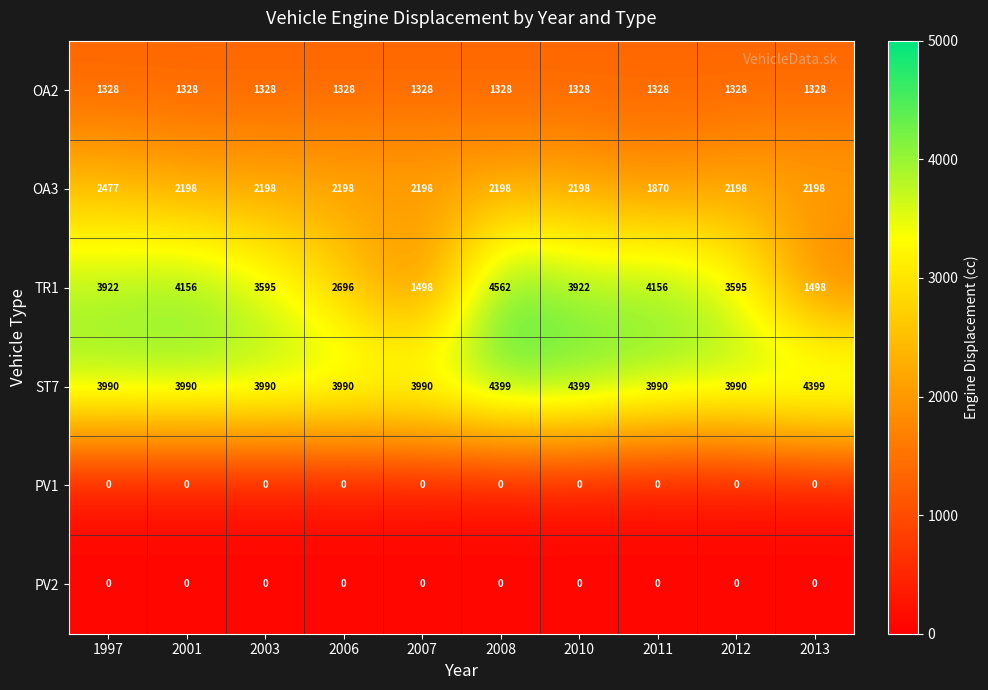

Between 2006 and 2013, which series saw the biggest shift?

TR1